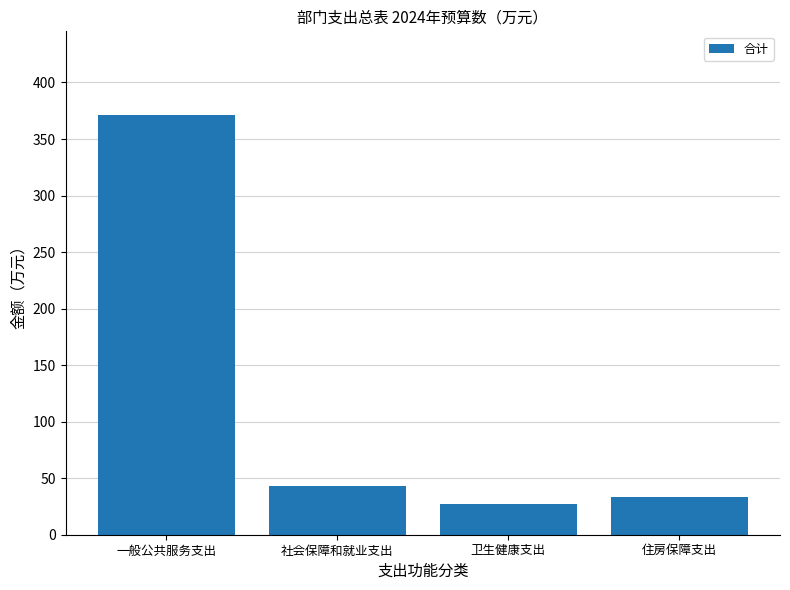

What is the smallest value displayed?

26.8